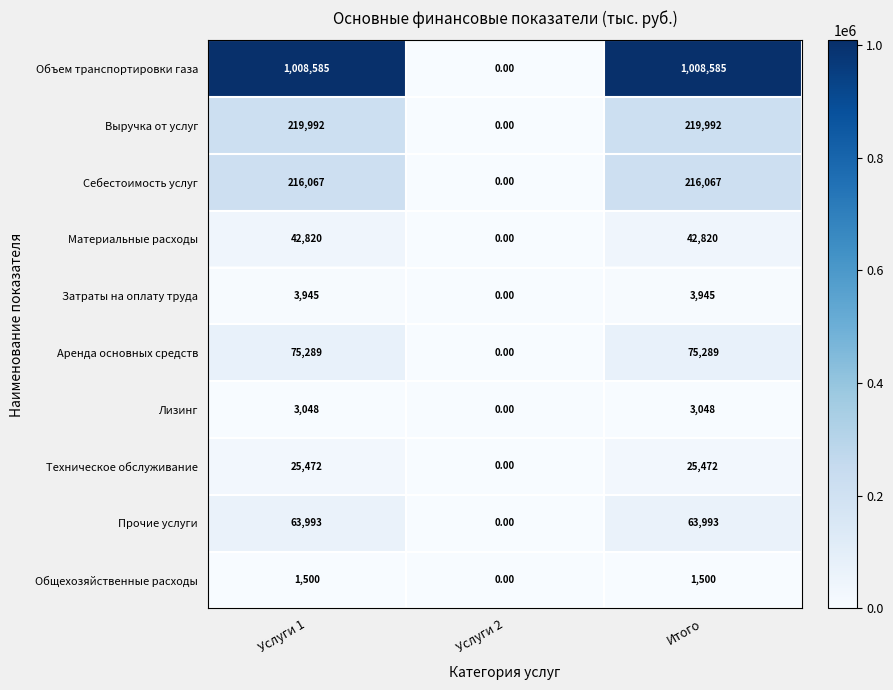

Is the value of Лизинг at Услуги 1 greater than the value of Техническое обслуживание at Услуги 1?

No